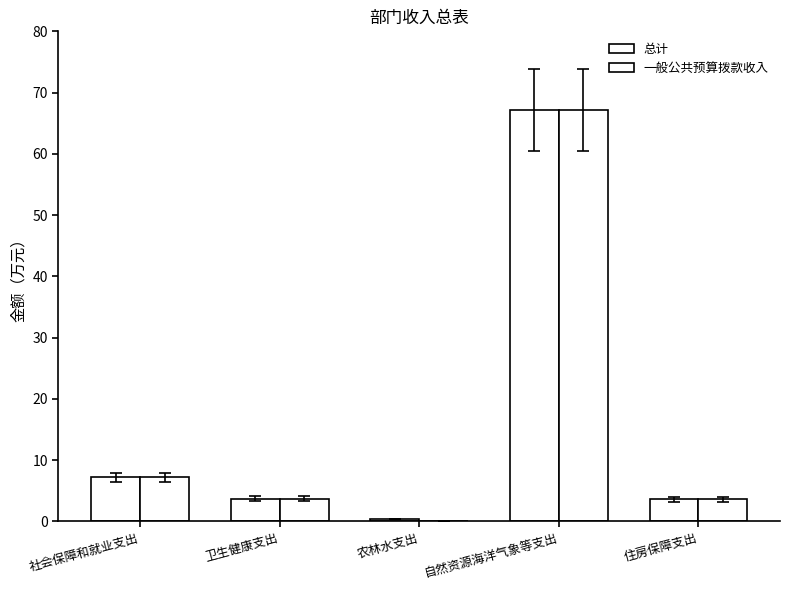

Are the bars grouped side by side (vs. stacked)?

Yes